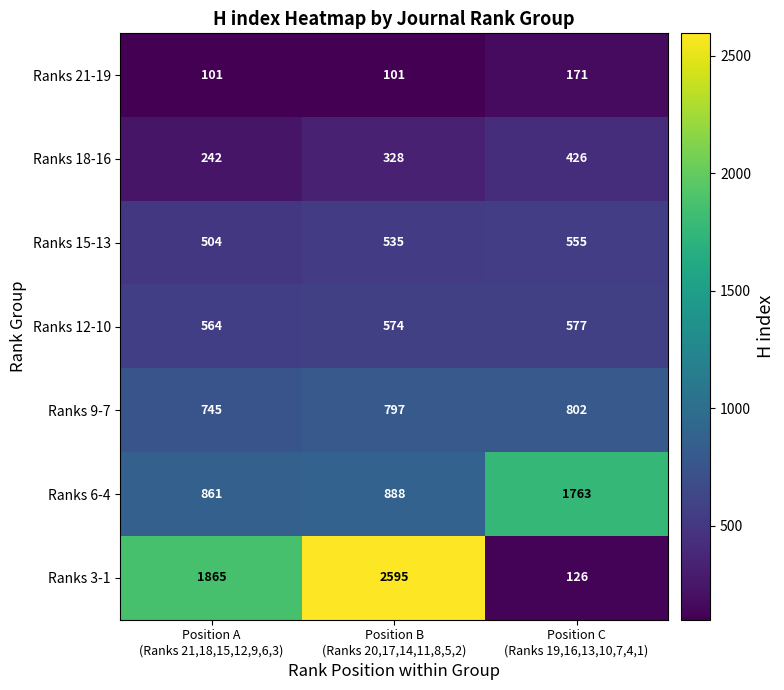

Rank the series by their maximum value, from lowest to highest.

Ranks 21-19, Ranks 18-16, Ranks 15-13, Ranks 12-10, Ranks 9-7, Ranks 6-4, Ranks 3-1